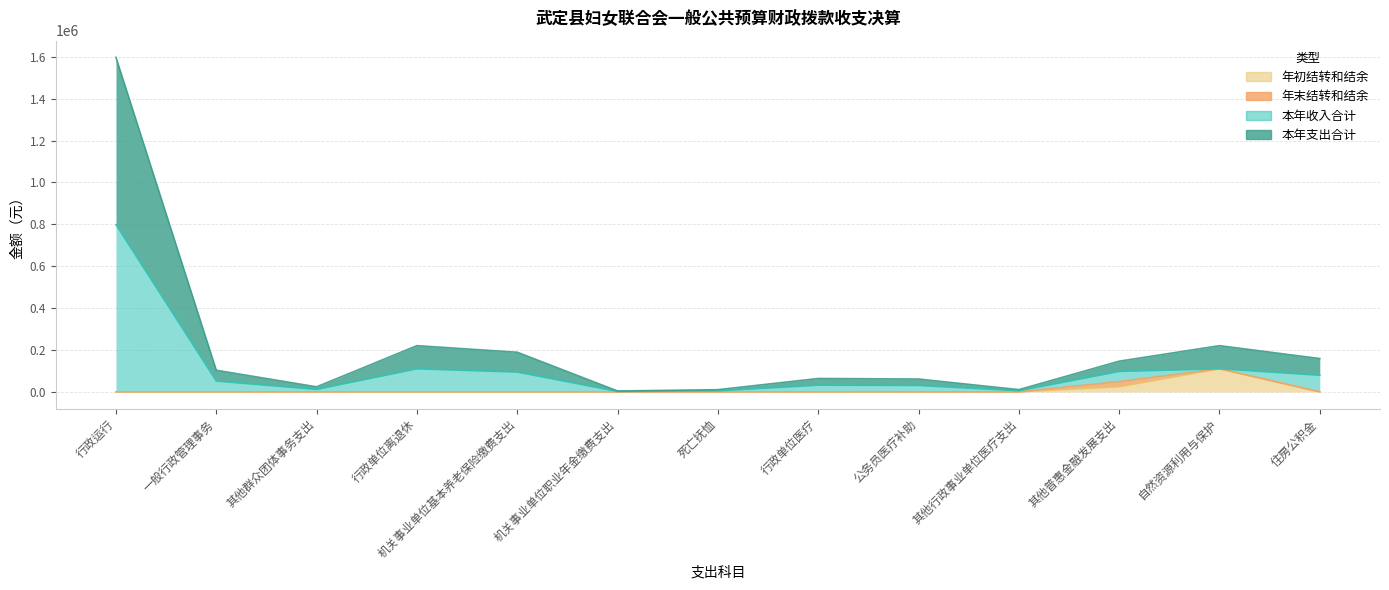

What is the difference between the second highest and second lowest values in the 年初结转和结余 series?

24452.0